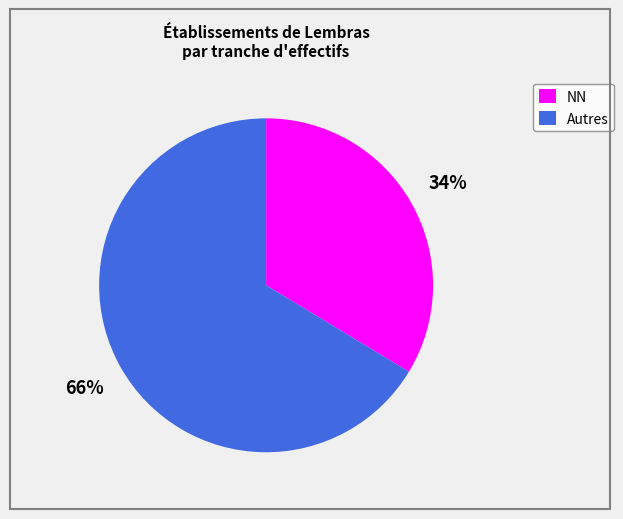

Is there a majority slice in this chart?

Yes